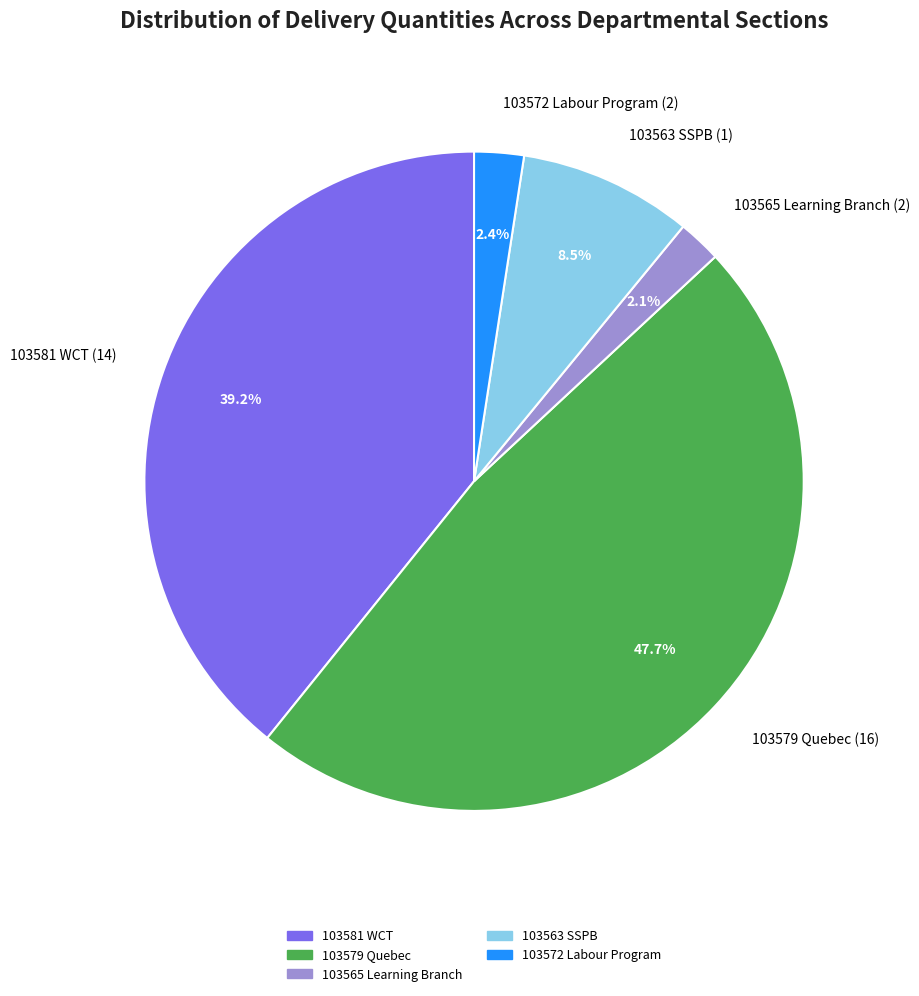

How many segments does this pie chart have?

5